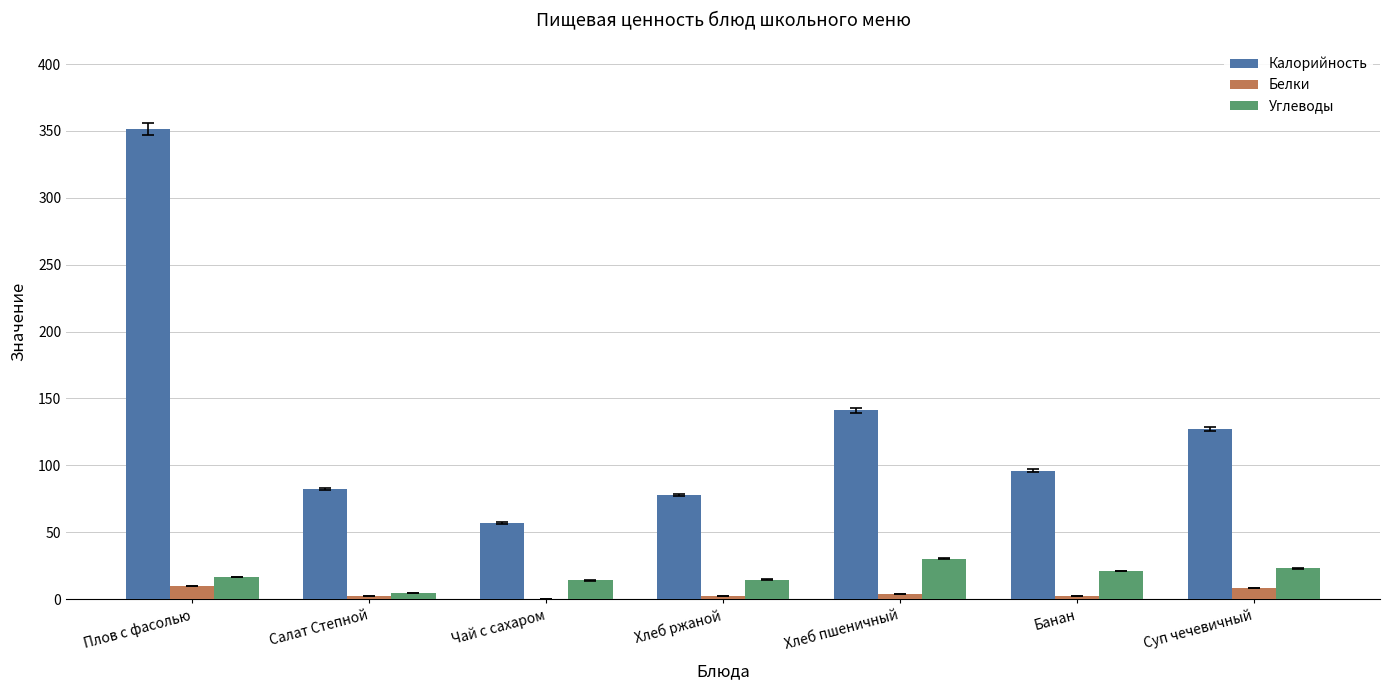

At which category is the sum across all series the highest?

Плов с фасолью